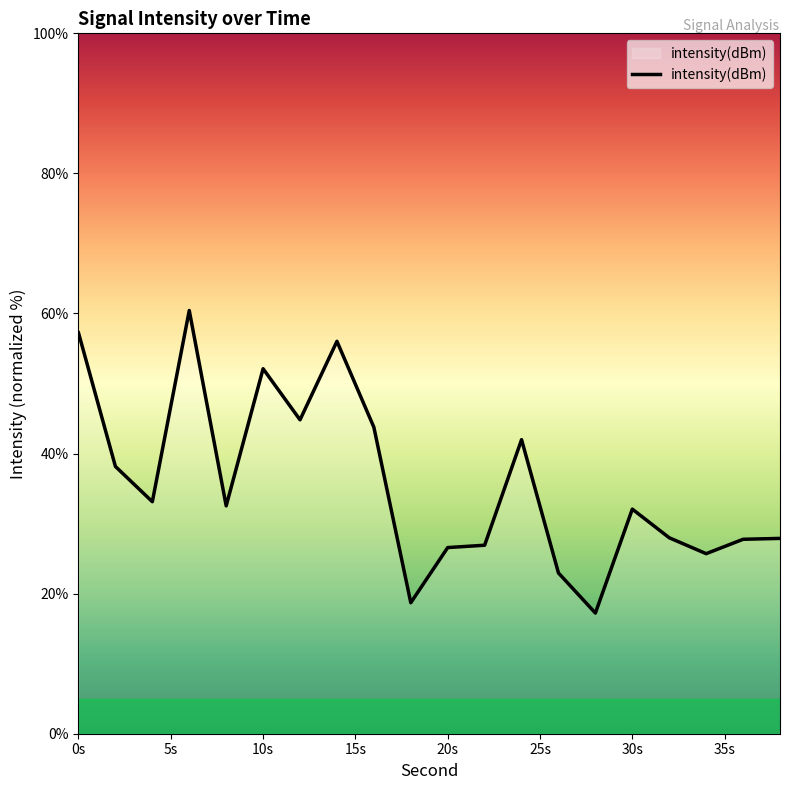

What is the minimum value shown in the chart?

17.2